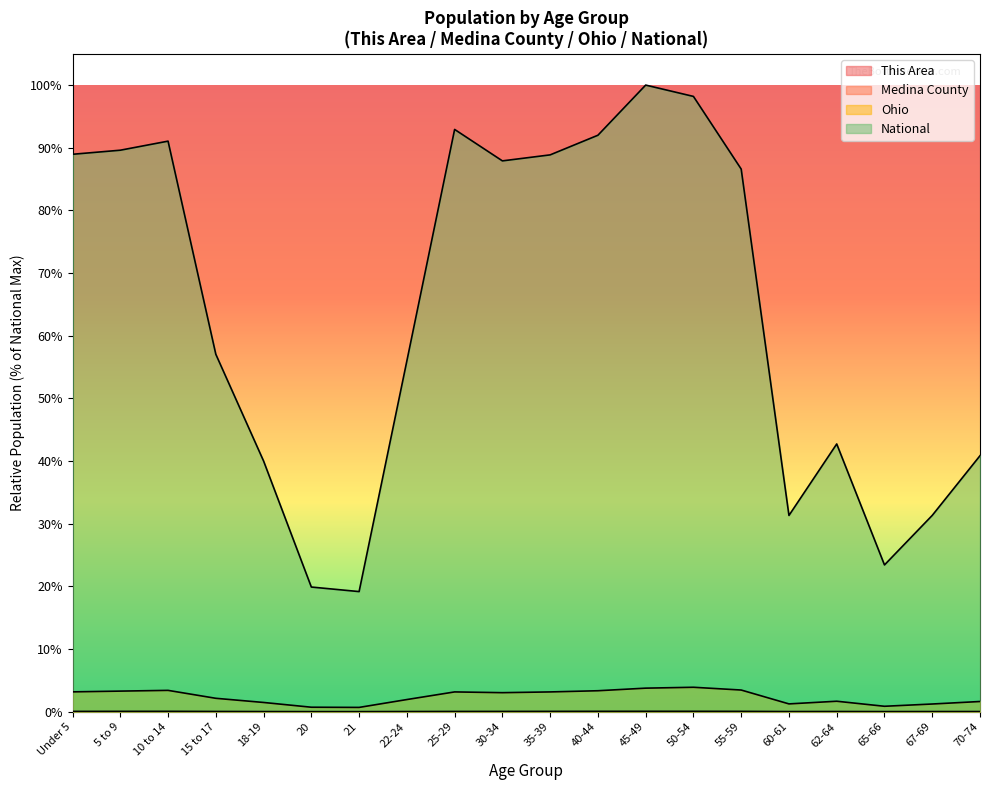

At which label is Medina County closest to 0?

20